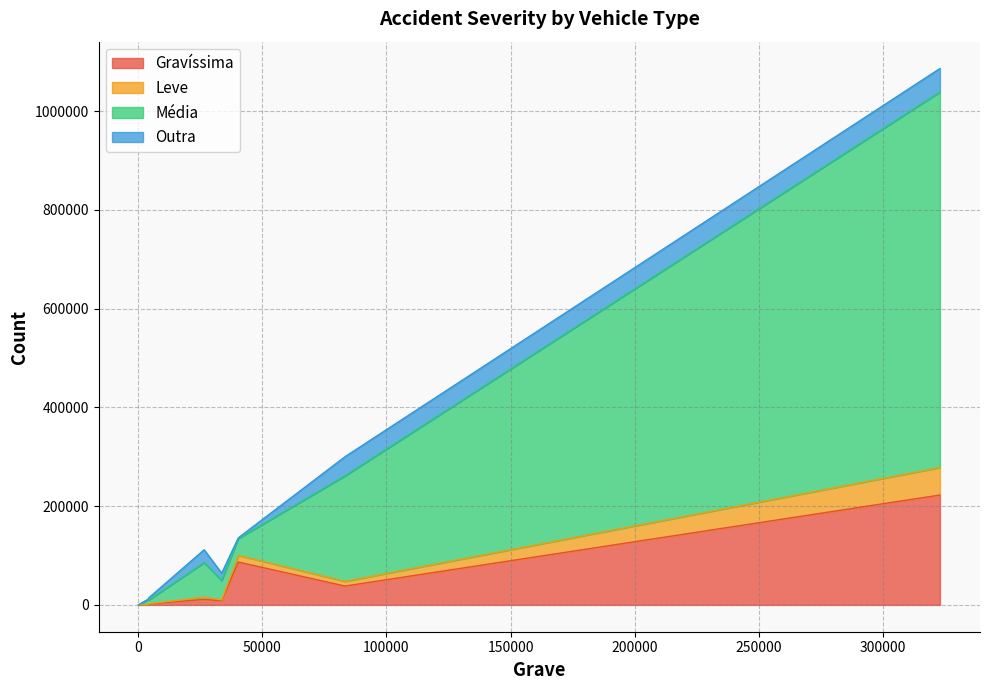

At which label does Leve reach its minimum?

98